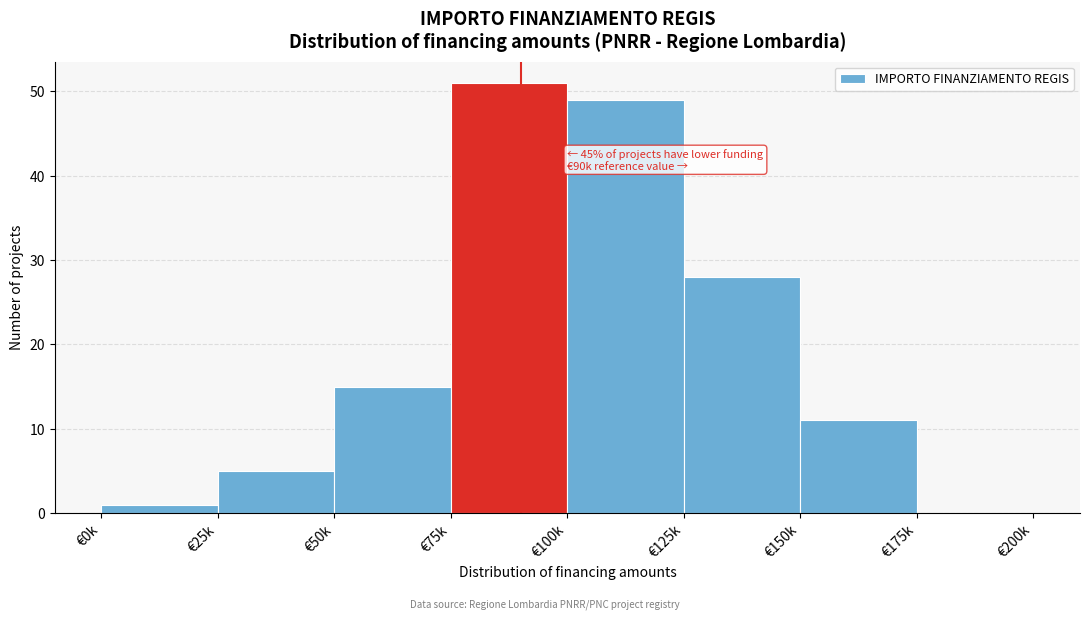

Reading left to right, transcribe all the data shown in this chart.

€0k=1	€25k=5	€50k=15	€75k=51	€100k=49	€125k=28	€150k=11	€175k=0